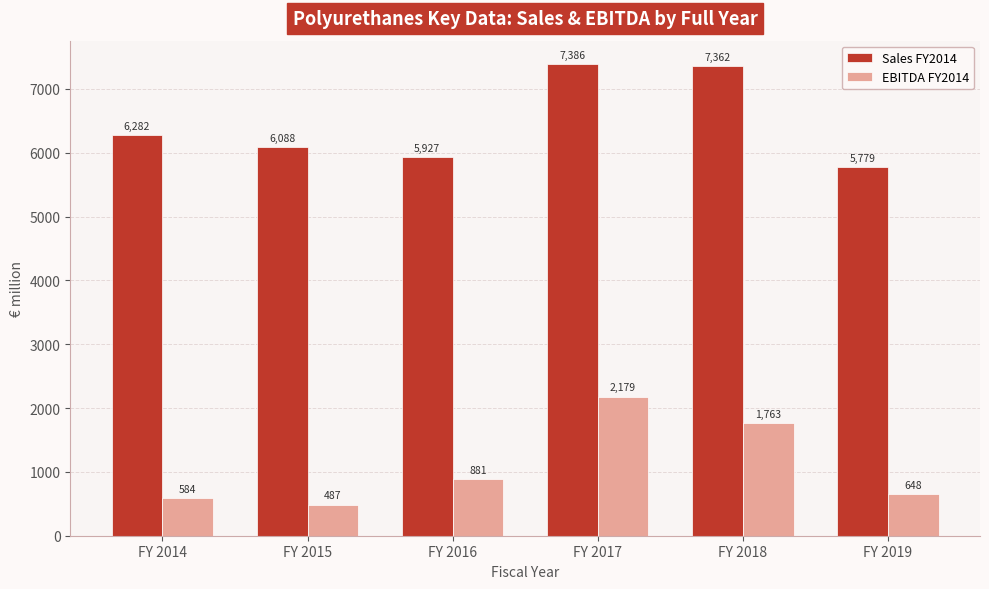

Is it true that Sales FY2014 equals 10704 at FY 2014?

False